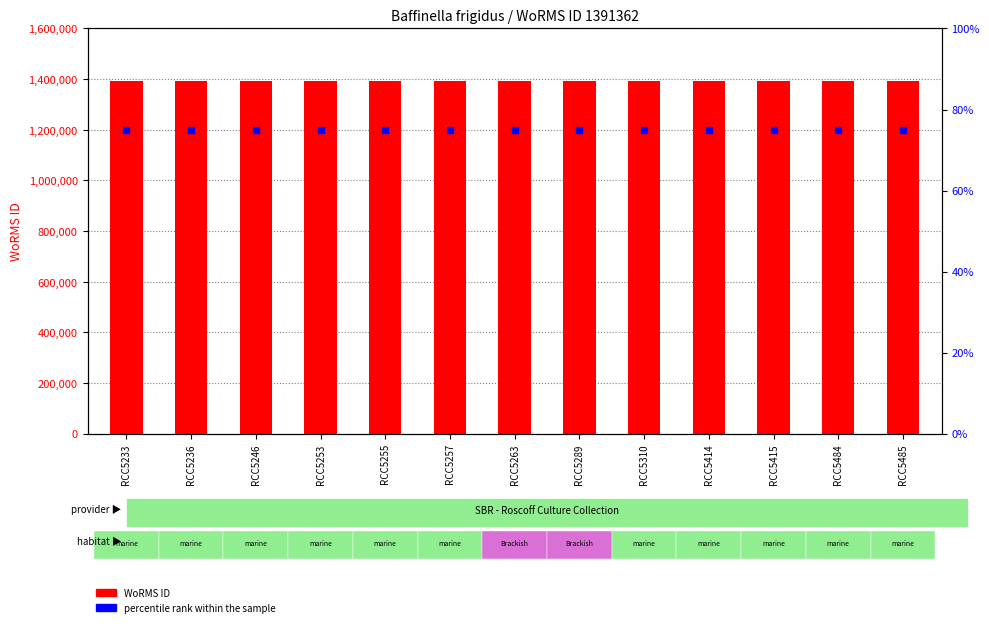

At how many categories does at least one series exceed 1119271?

13